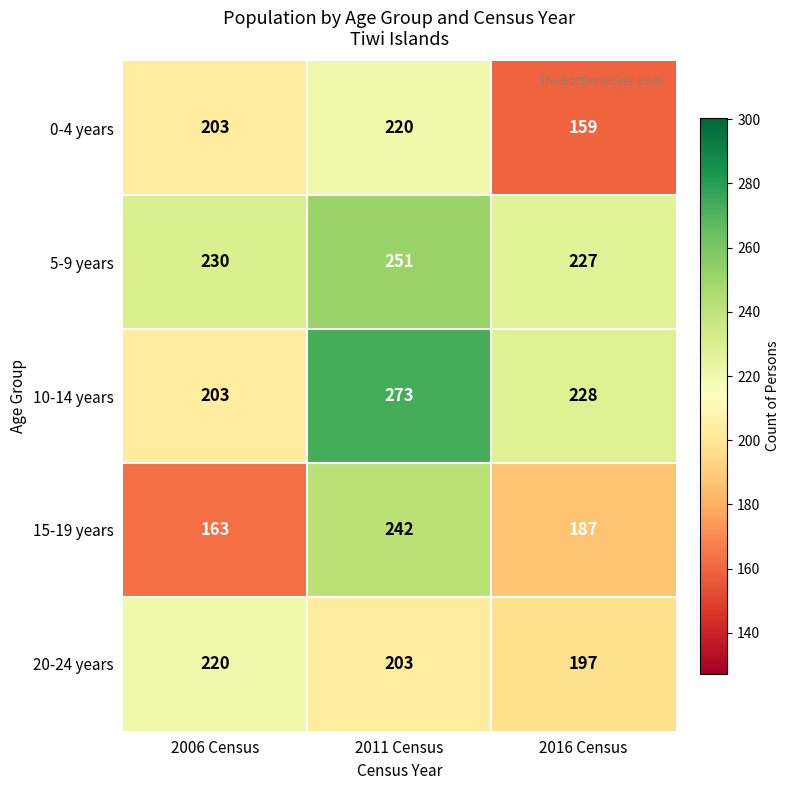

What is the difference between the highest and lowest values at 2011 Census?

70